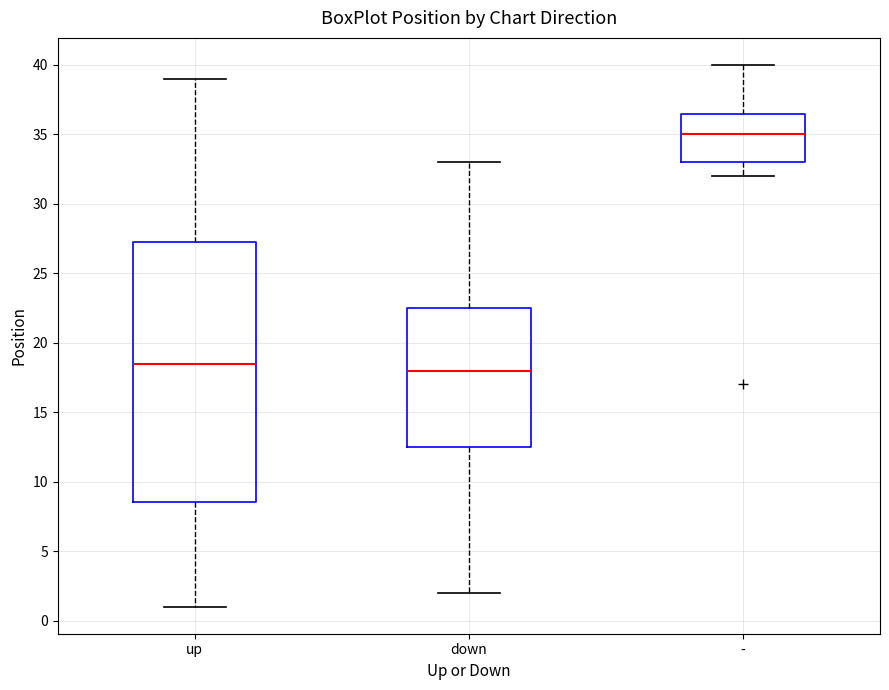

Reading left to right, transcribe this box plot: for each box, give where its median line is, the range the box spans, and where its two whiskers end, as read against the y-axis. The values are not printed on the chart, so give them approximately, as read against the axis.

up: median 18.5, box 8.5 to 27.5, whiskers 1.0 to 39.0
down: median 18.0, box 12.5 to 22.5, whiskers 2.0 to 33.0
-: median 35.0, box 33.0 to 36.5, whiskers 32.0 to 40.0